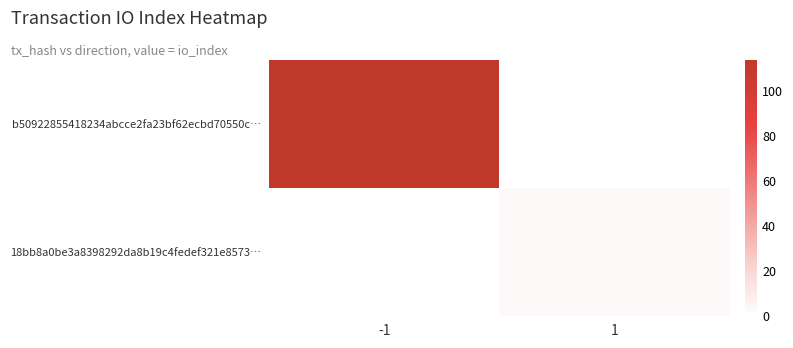

Reading left to right, extract all data points from this chart.

b50922855418234abcce2fa23bf62ecbd70550c…: -1=114	1=0
18bb8a0be3a8398292da8b19c4fedef321e8573…: -1=0	1=3